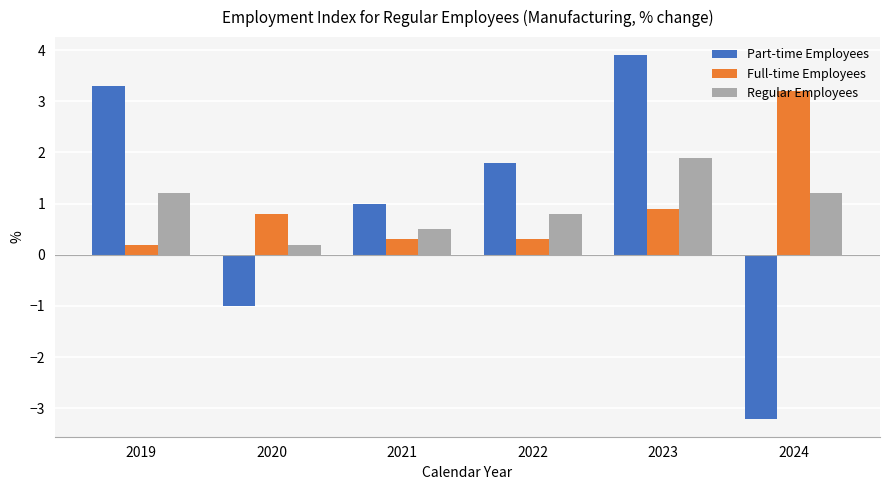

What is the average value of the Part-time Employees series?

1.0